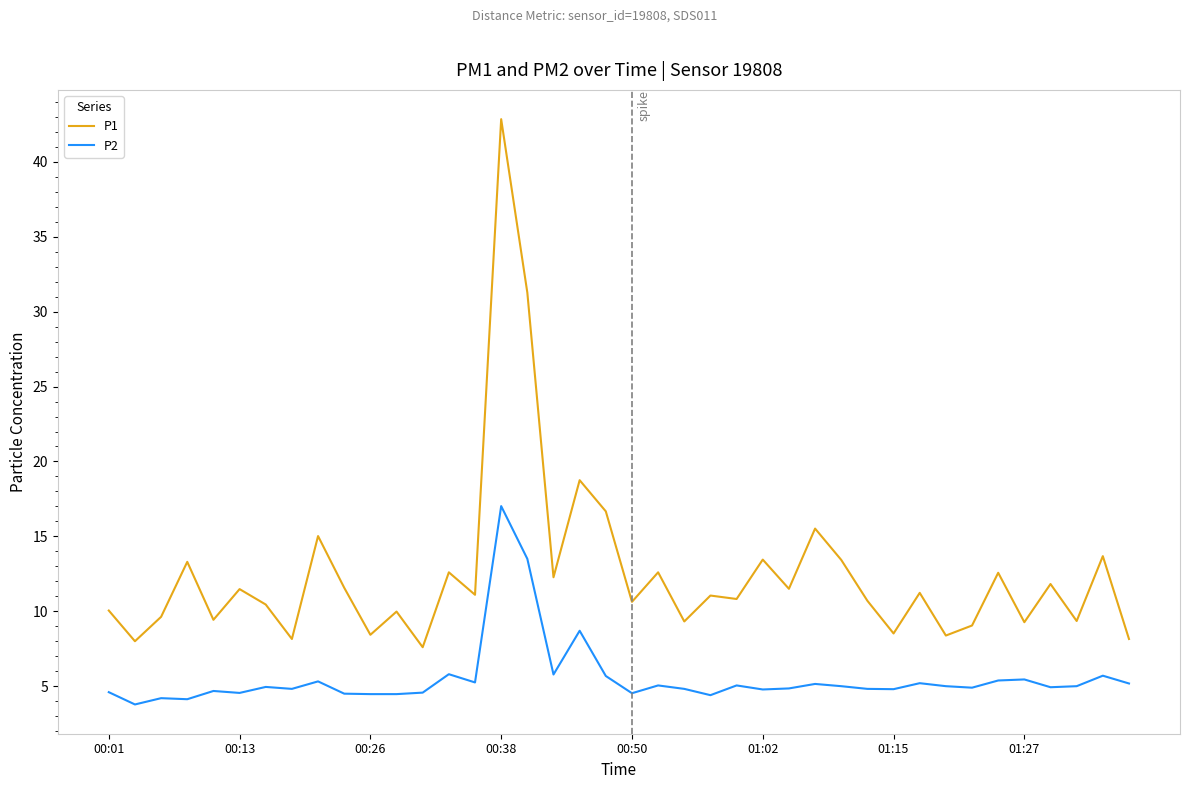

Which series has the widest spread of values?

P1